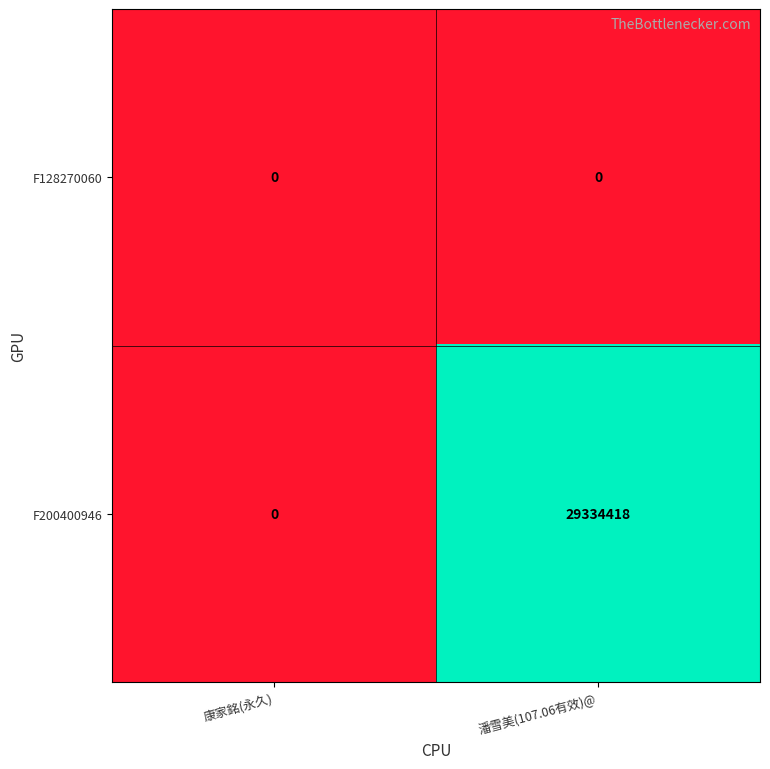

List the series in order of their peak value, lowest first.

F128270060, F200400946